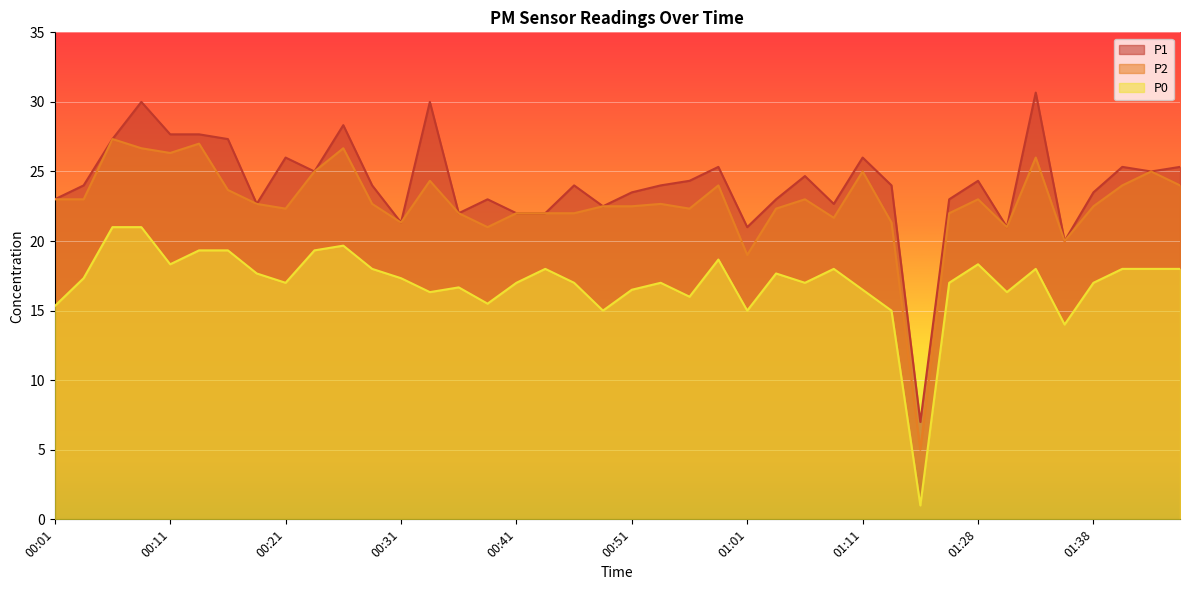

At 01:38, list the series in order from smallest to largest.

P0, P2, P1